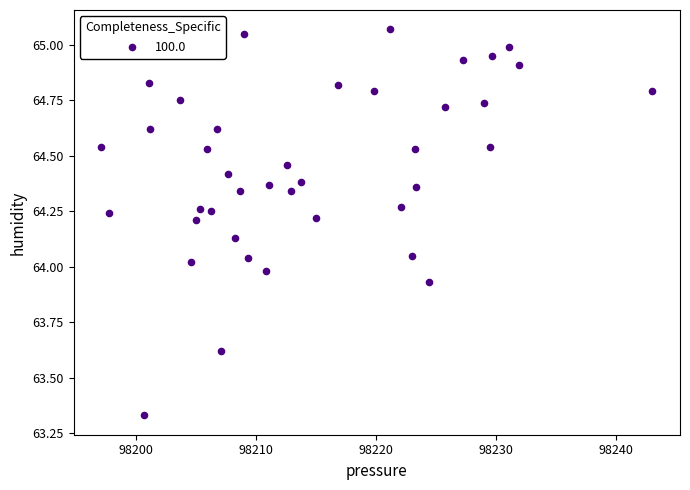

What is the range of X values (max minus min)?

45.9